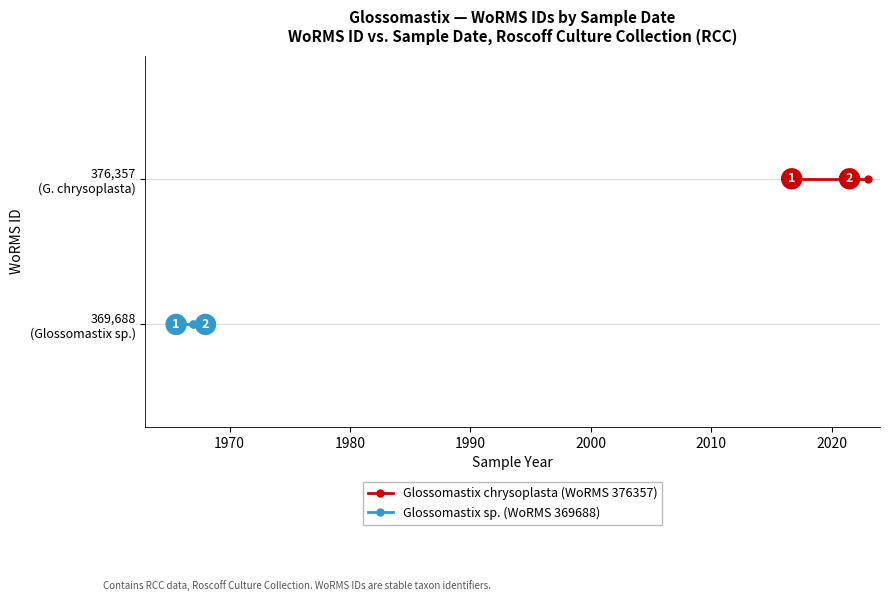

How many series are shown in this chart?

2